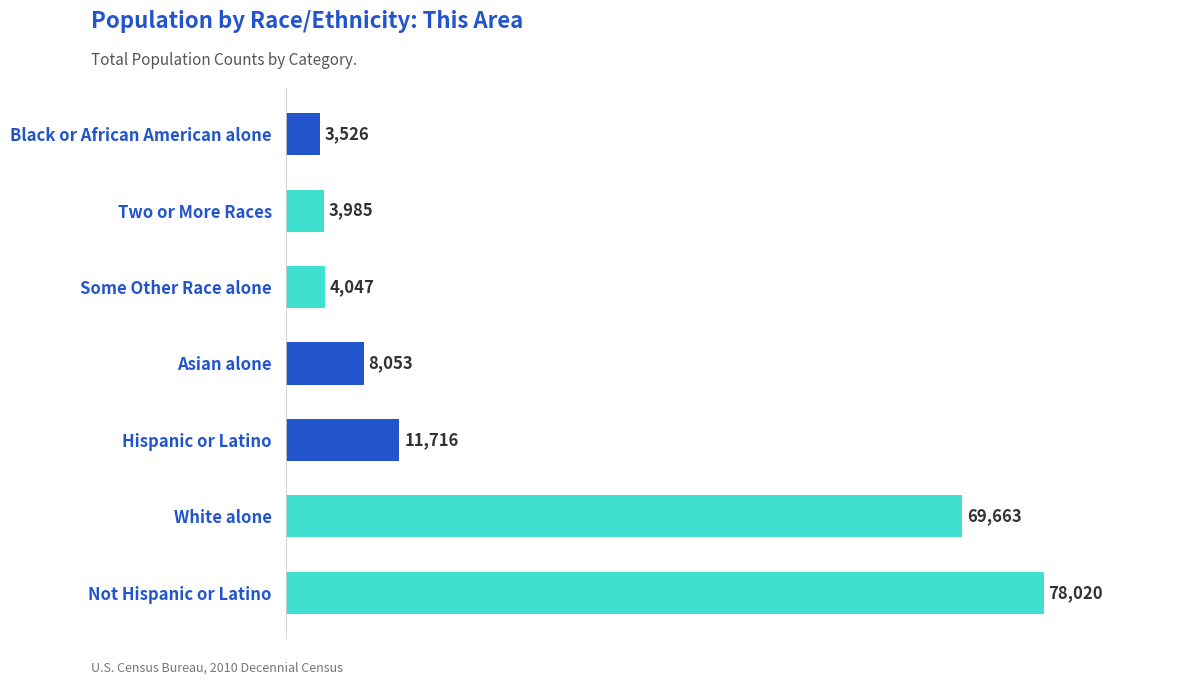

Approximately how many times larger is the value at Not Hispanic or Latino compared to White alone?

1.1